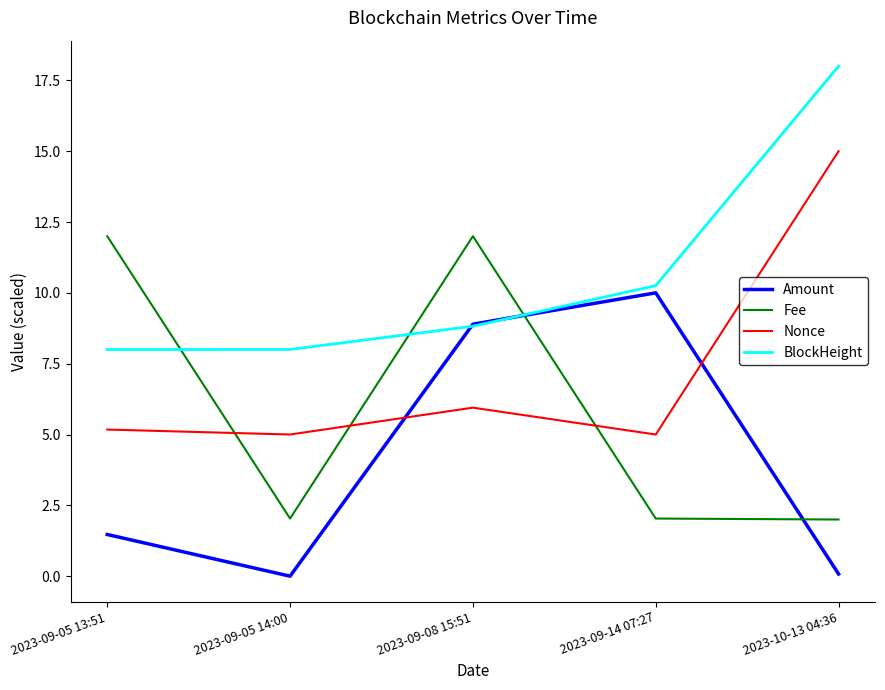

Which series ends up on top after the final intersection of Fee and Amount?

Fee